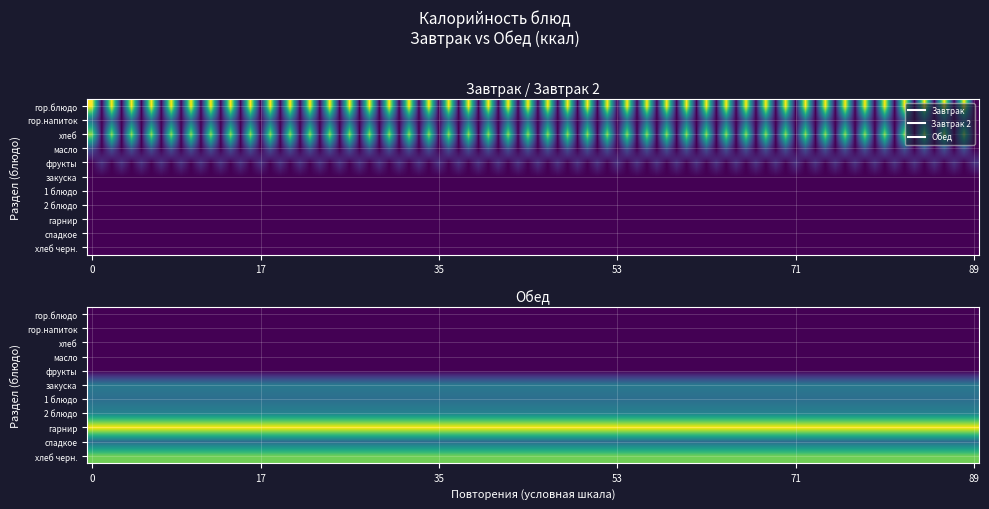

Where is Обед nearest to the value 173?

2 блюдо